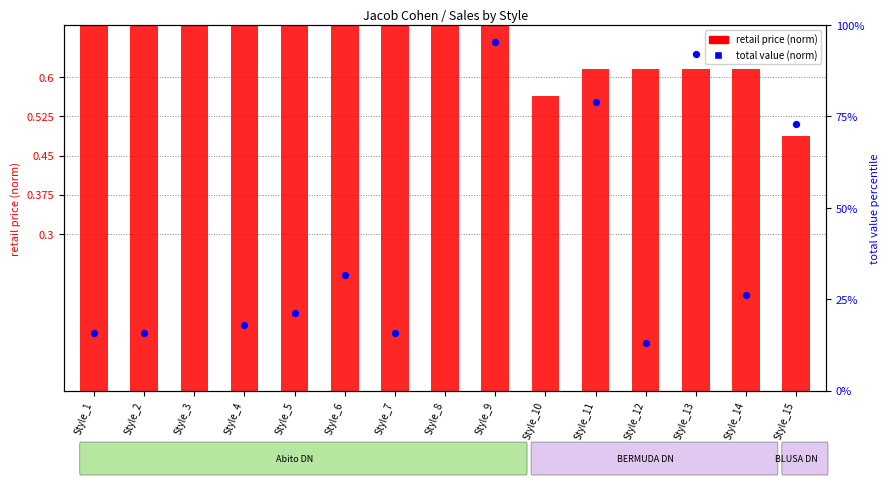

Is the value of retail price (norm) at Style_3 greater than the value of total value (norm) at Style_10?

No